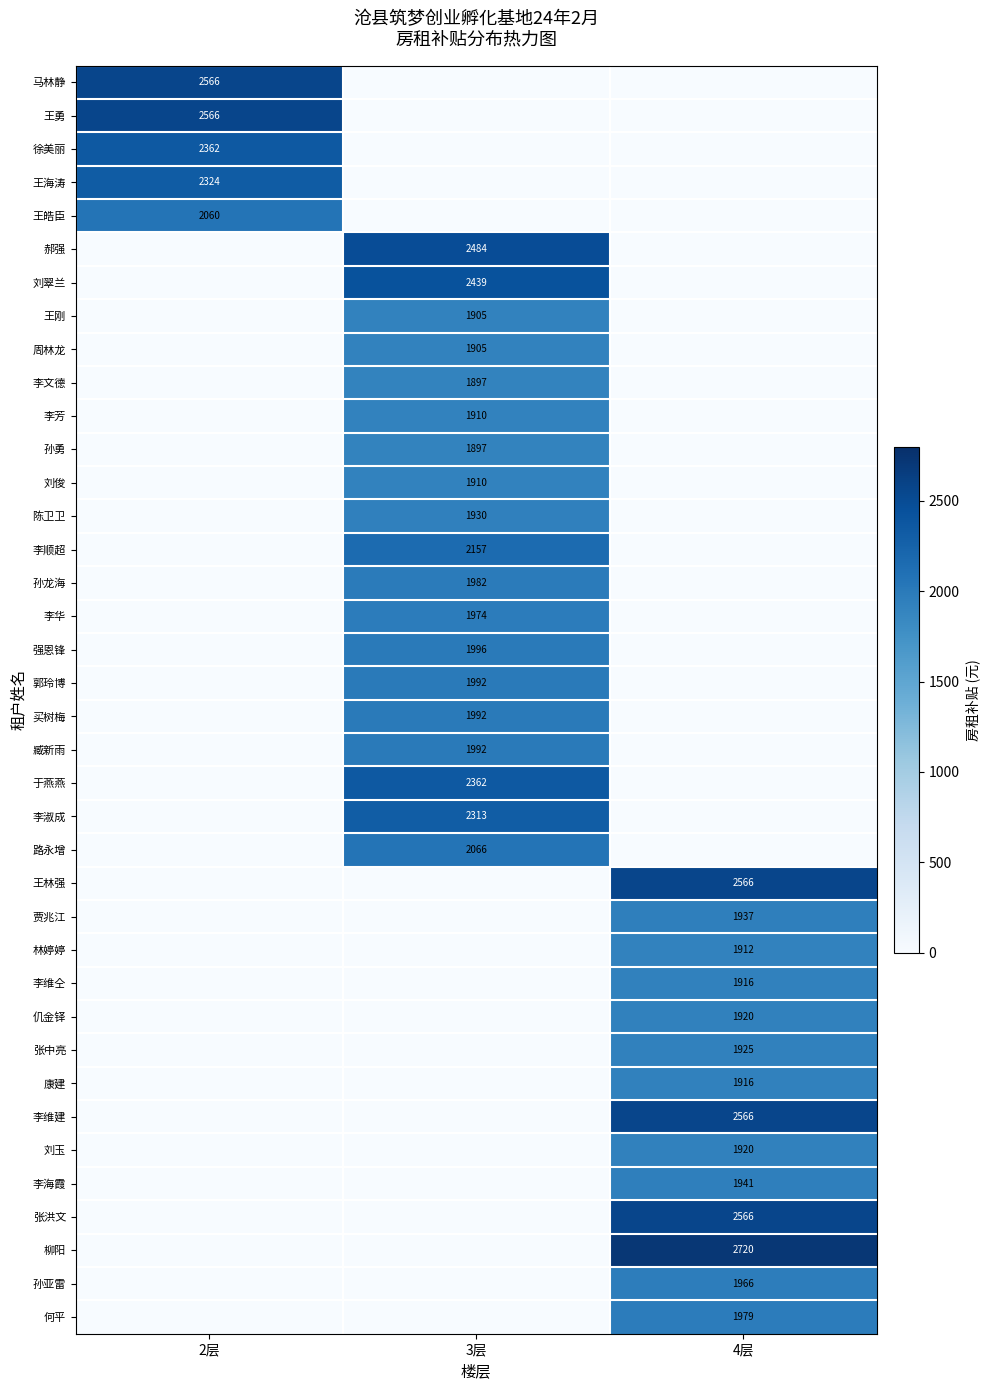

Count the number of categories in the chart.

3